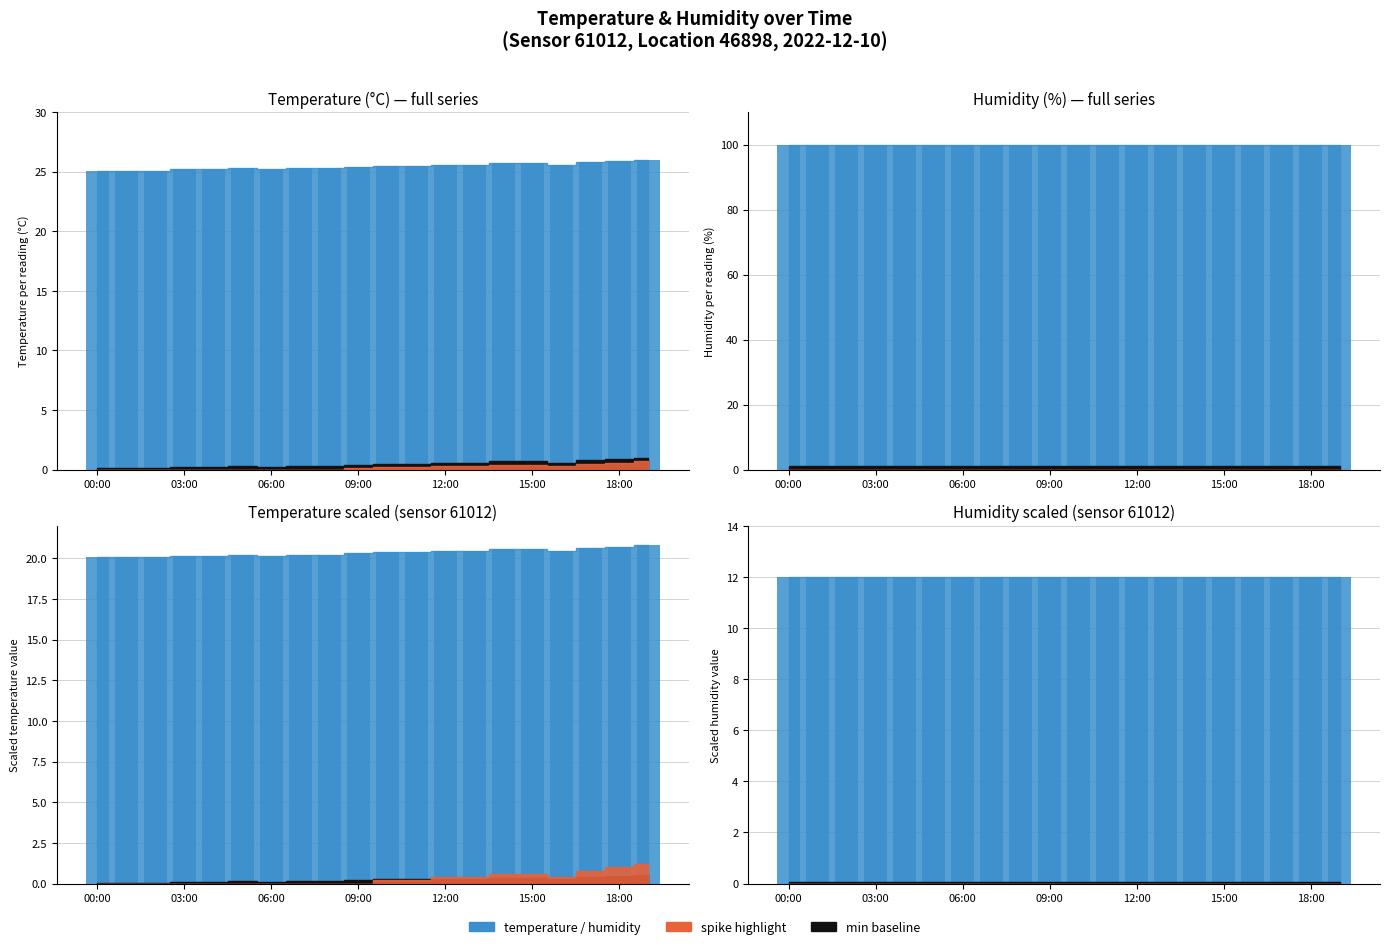

Reading left to right, transcribe all the data shown in this chart.

25.1	25.1	25.1	25.2	25.2	25.3	25.2	25.3	25.3	25.4	25.5	25.5	25.6	25.6	25.7	25.7	25.6	25.8	25.9	26.0